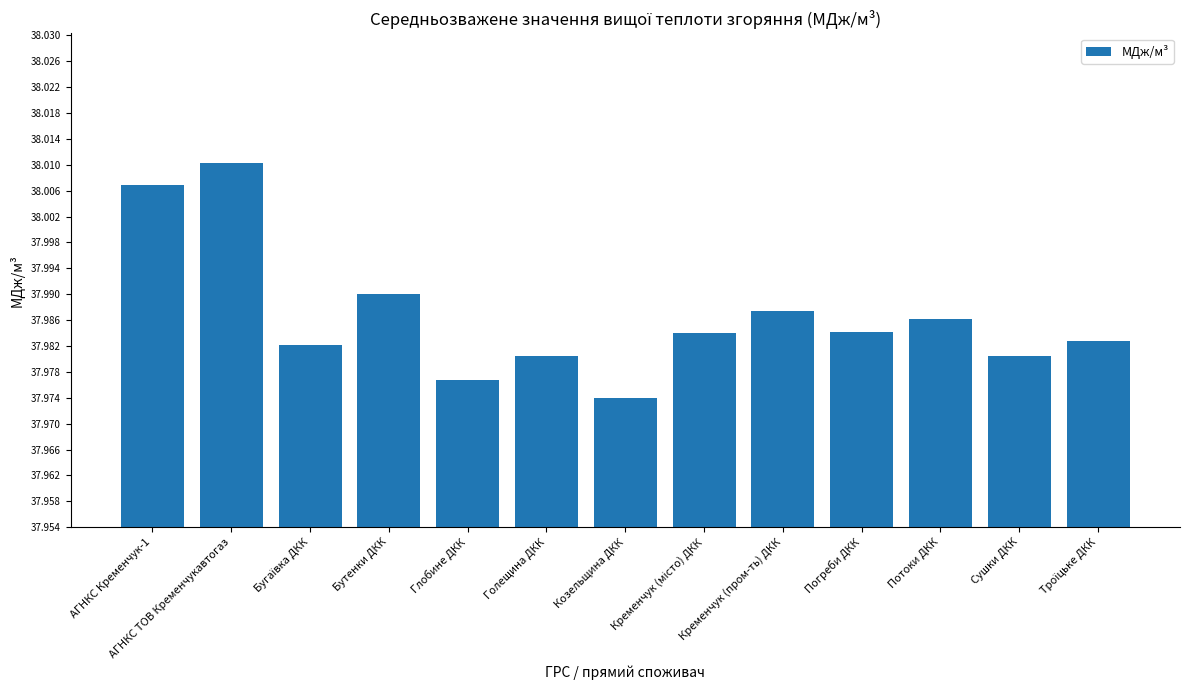

At which category does the chart reach its minimum across all series?

Козельщина ДКК